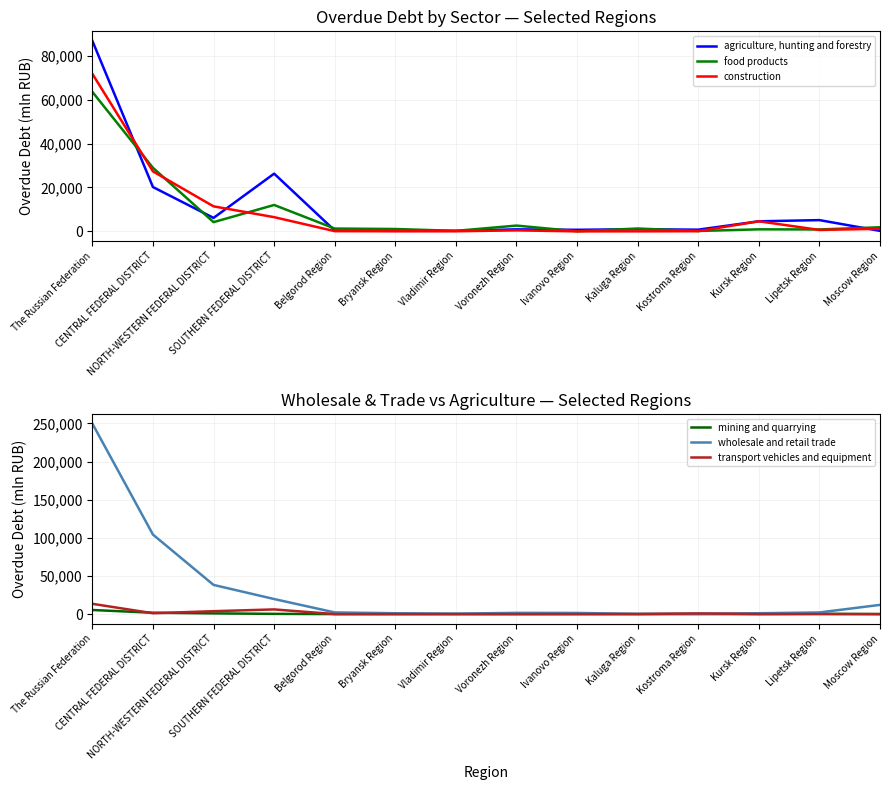

Which series changed the most between Bryansk Region and Moscow Region?

wholesale and retail trade